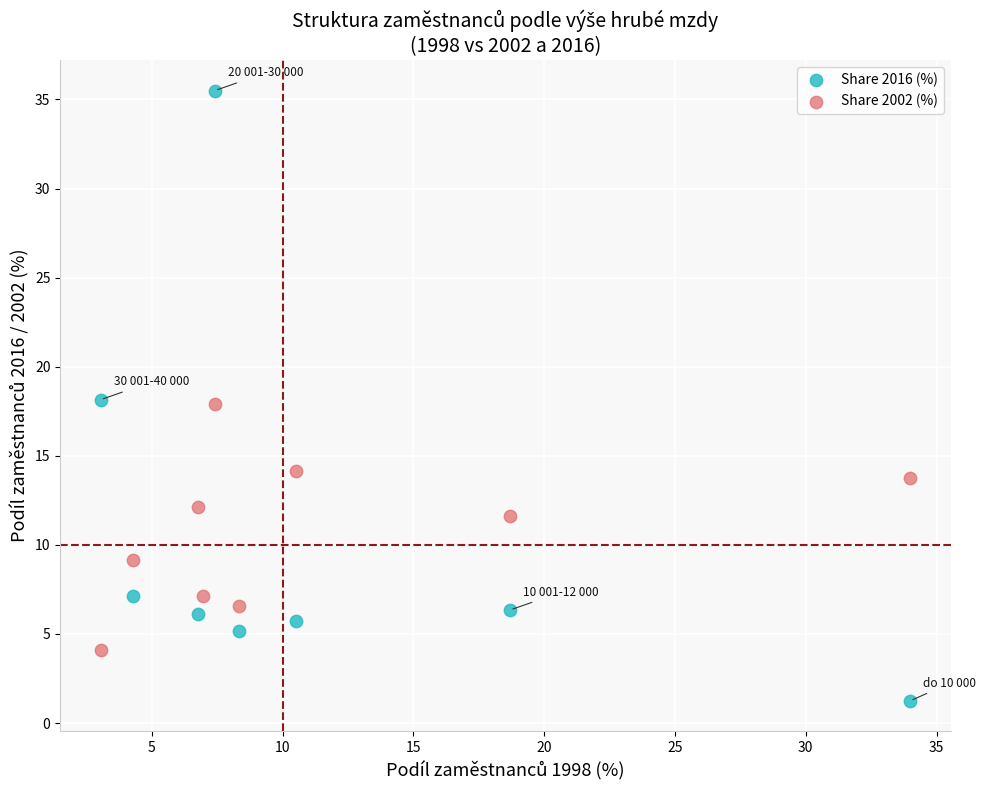

Which series has the widest spread of Y values?

Share 2016 (%)